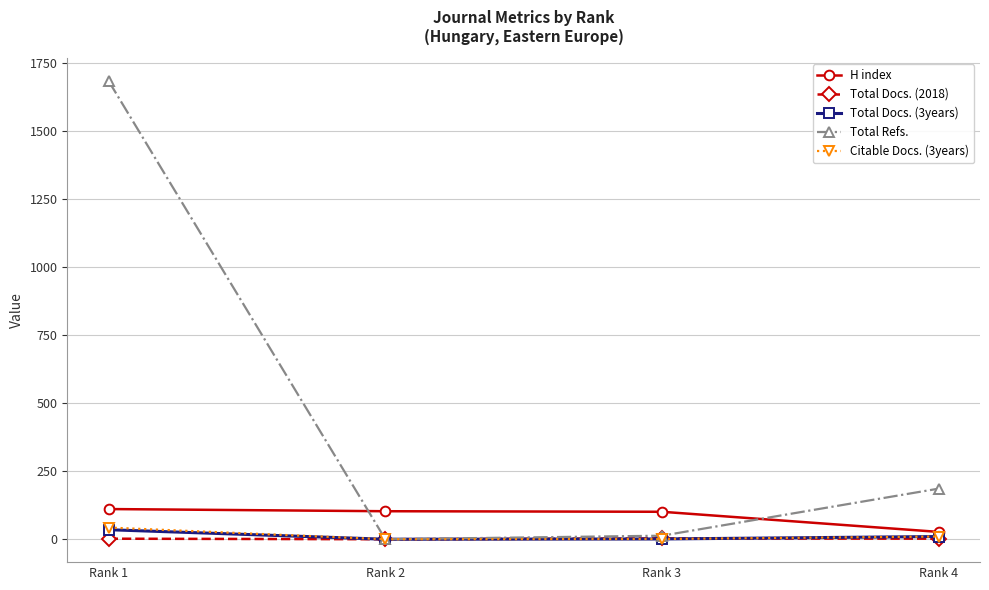

True or false: H index and Citable Docs. (3years) cross at least once.

False